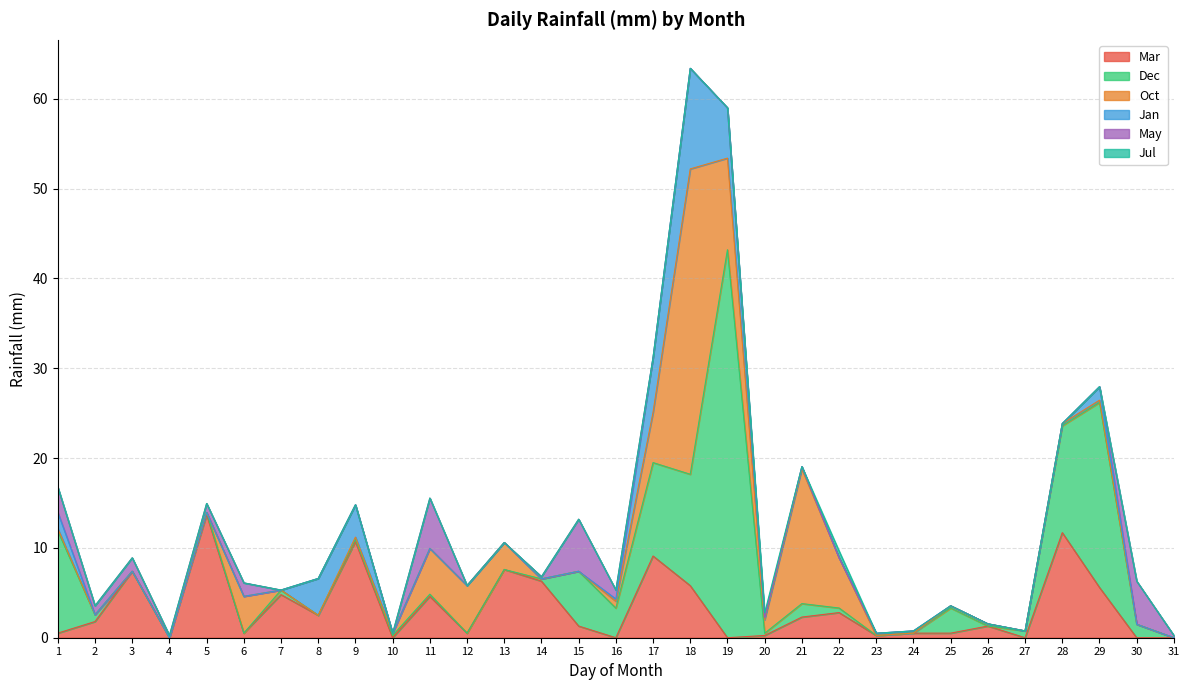

Which series has the largest total across all categories?

Dec